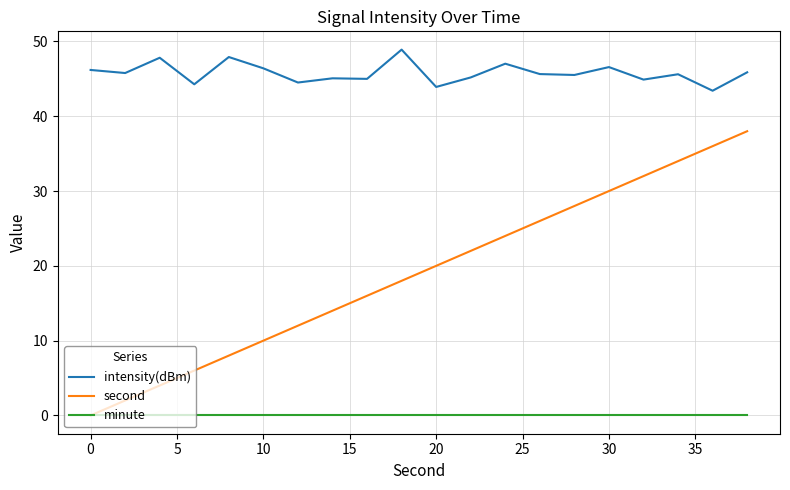

Is this an area chart (filled region under the line)?

No